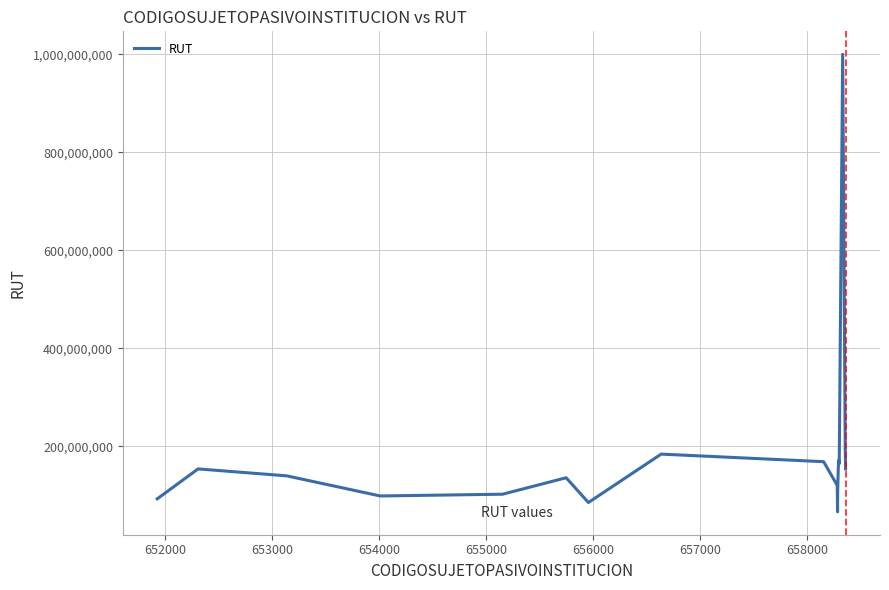

Is this an area chart (filled region under the line)?

No